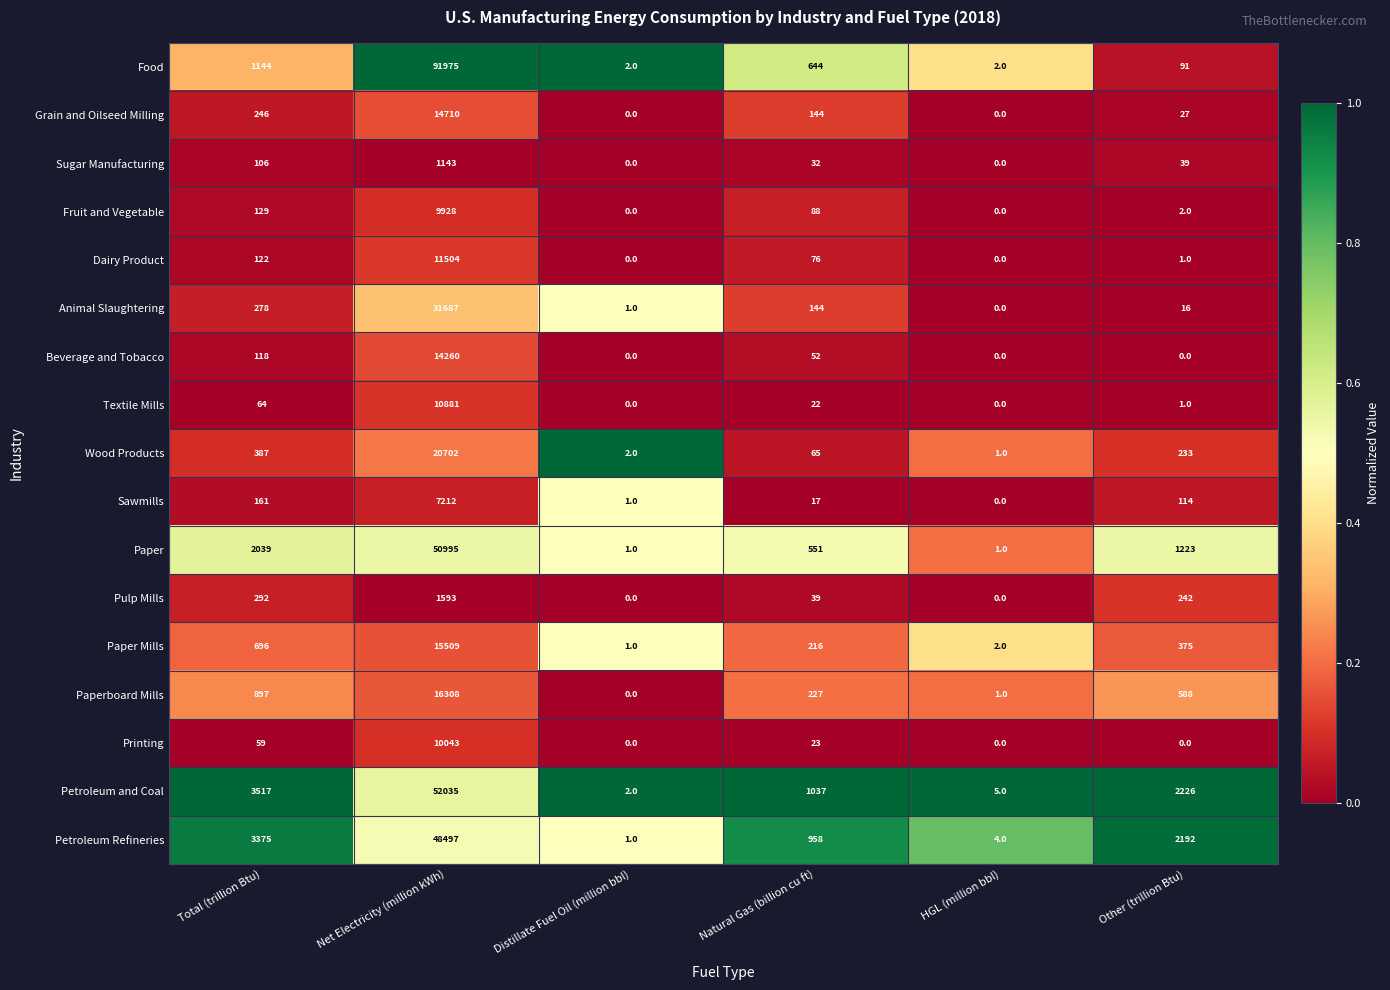

What is the highest value of the Pulp Mills series?

1593